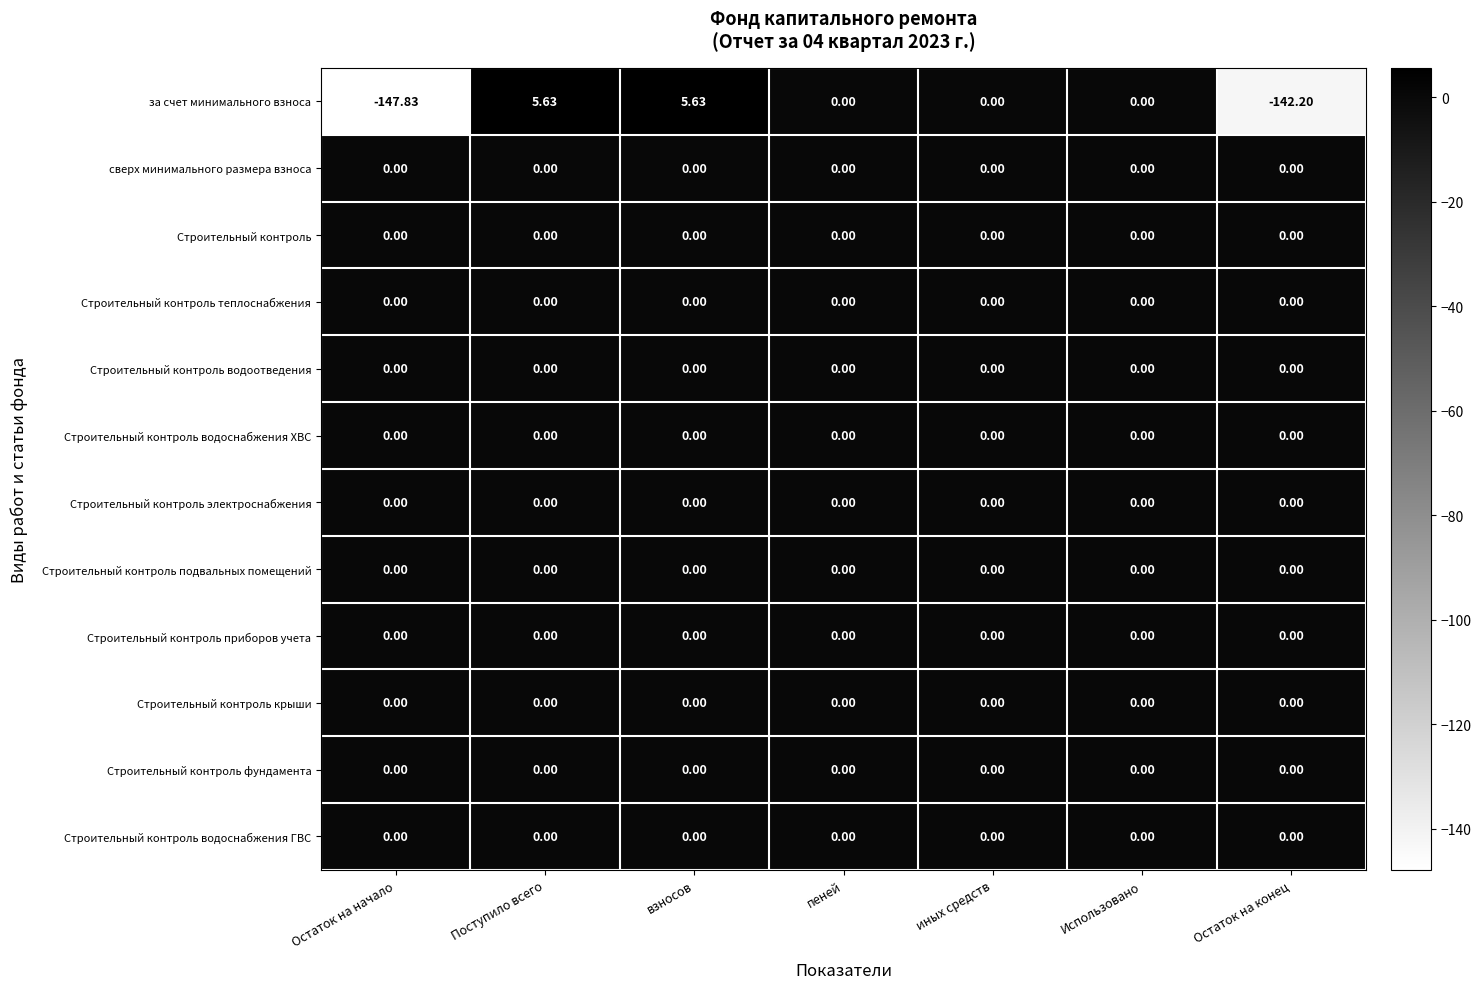

Is the value of за счет минимального взноса at Остаток на начало greater than the value of Строительный контроль водоснабжения ГВС at Остаток на конец?

No